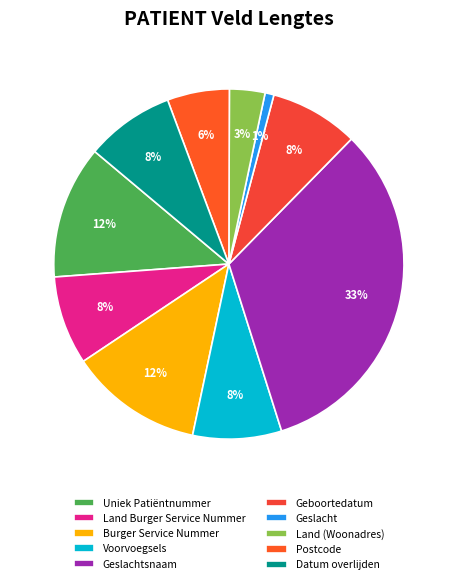

How many slices are in this pie chart?

10